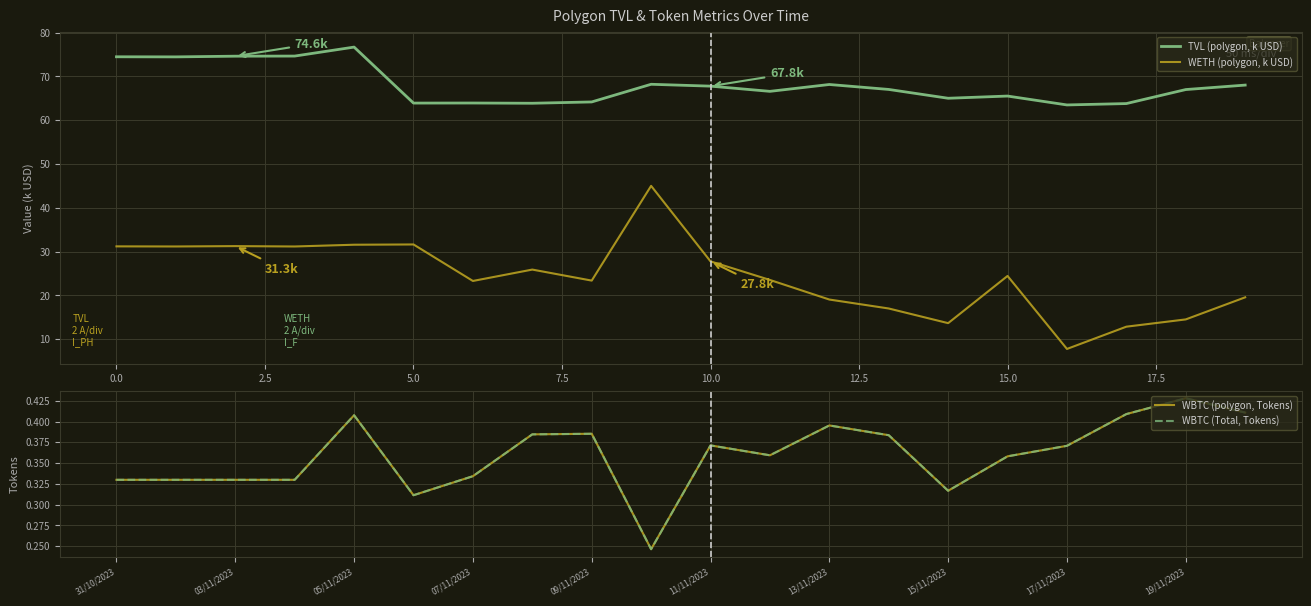

The value of TVL (polygon, k USD) at 10.0 is 22.2. True or false?

False